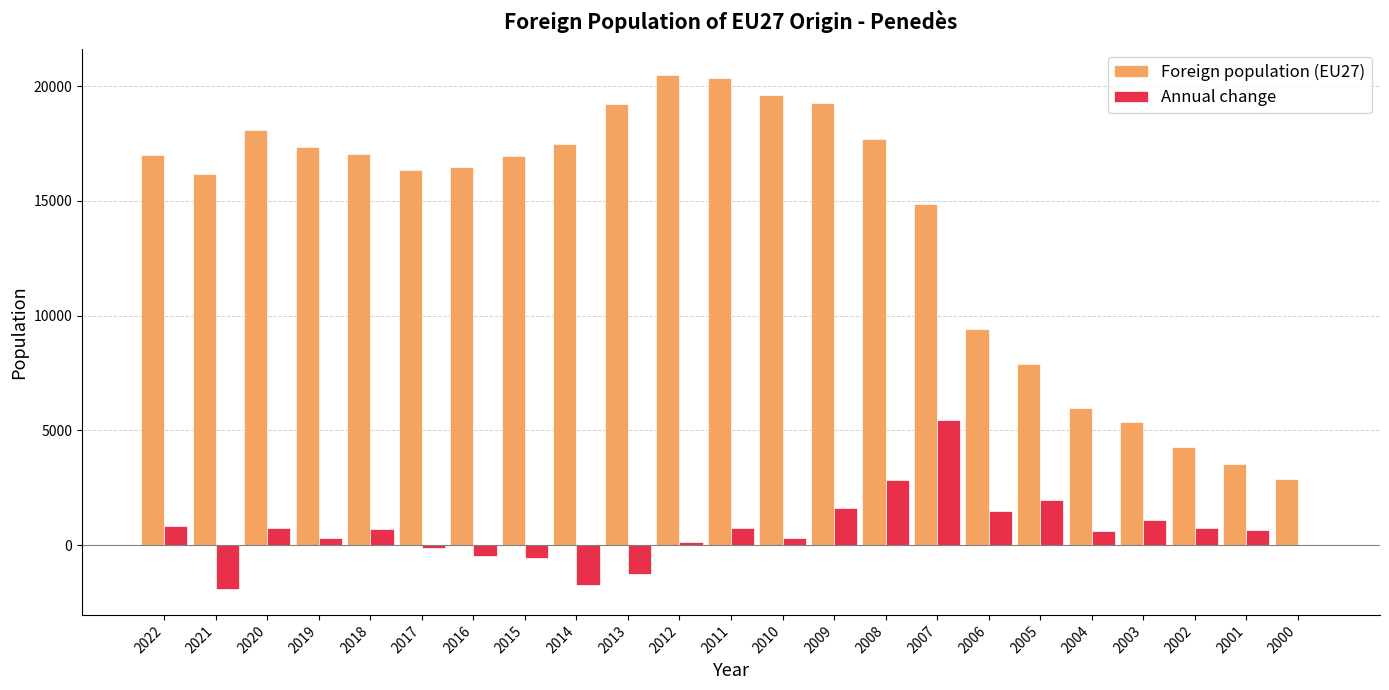

Is the value of Annual change at 2012 greater than the value of Foreign population (EU27) at 2016?

No